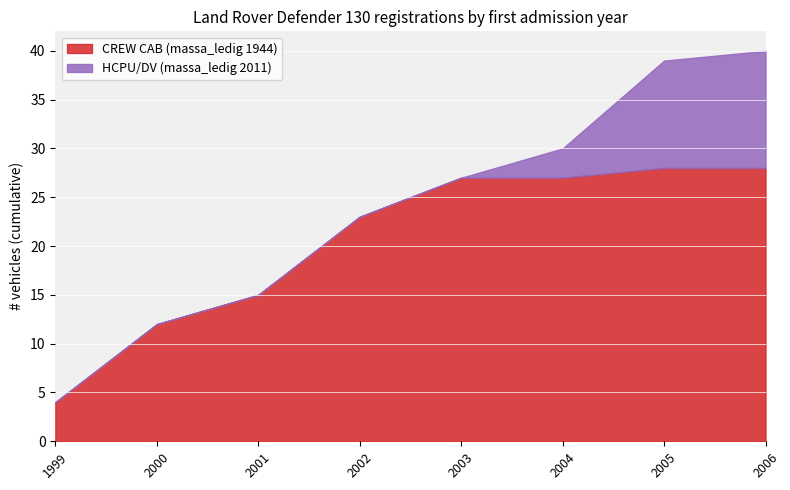

What is the total value across all series at 2003?

27